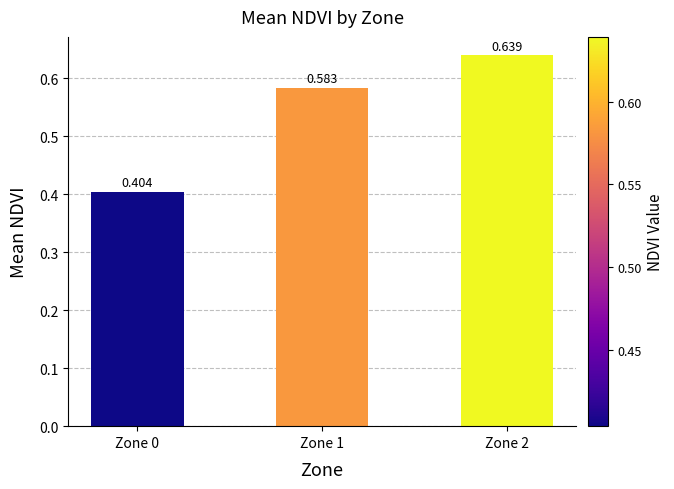

Rank the categories by value from lowest to highest.

Zone 0, Zone 1, Zone 2